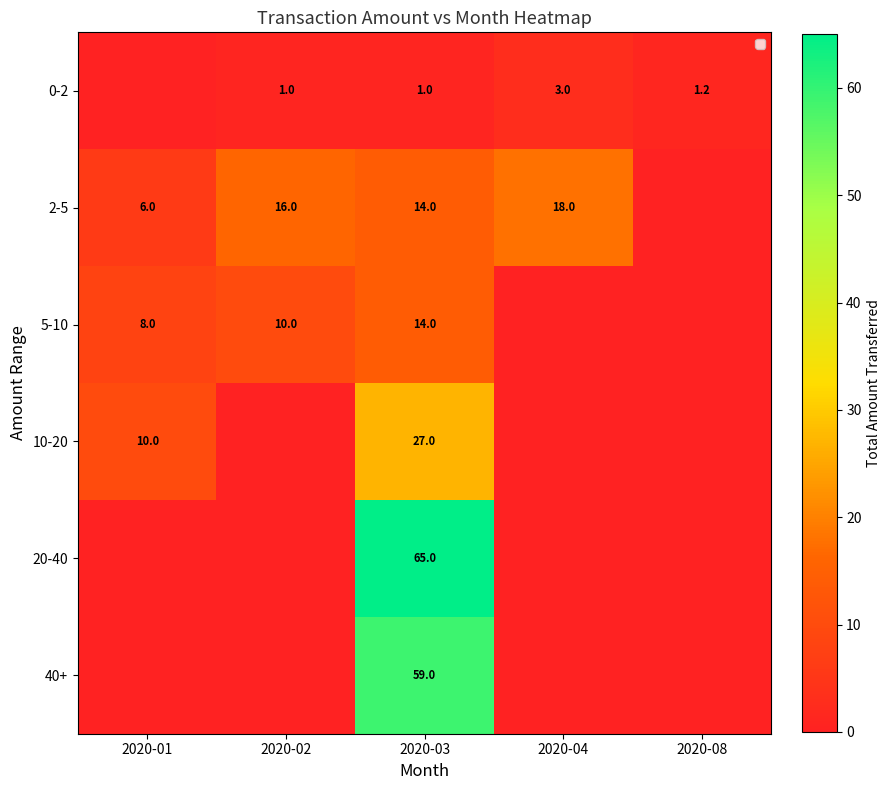

What is the difference between the 2-5 values at 2020-01 and 2020-04?

12.0